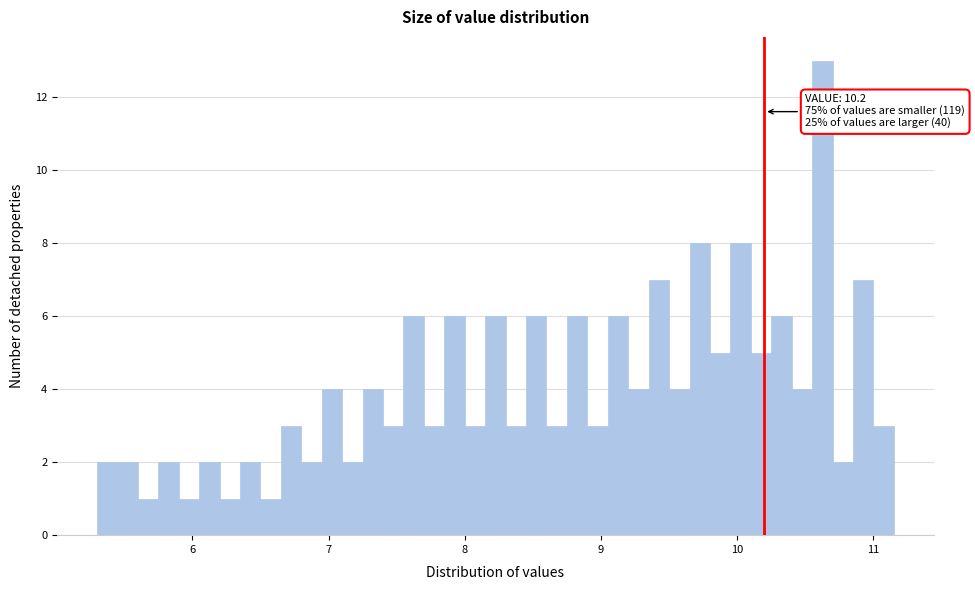

Around what value on the x-axis is the tallest bar? Give the approximate position of its centre, as read against the axis.

10.6